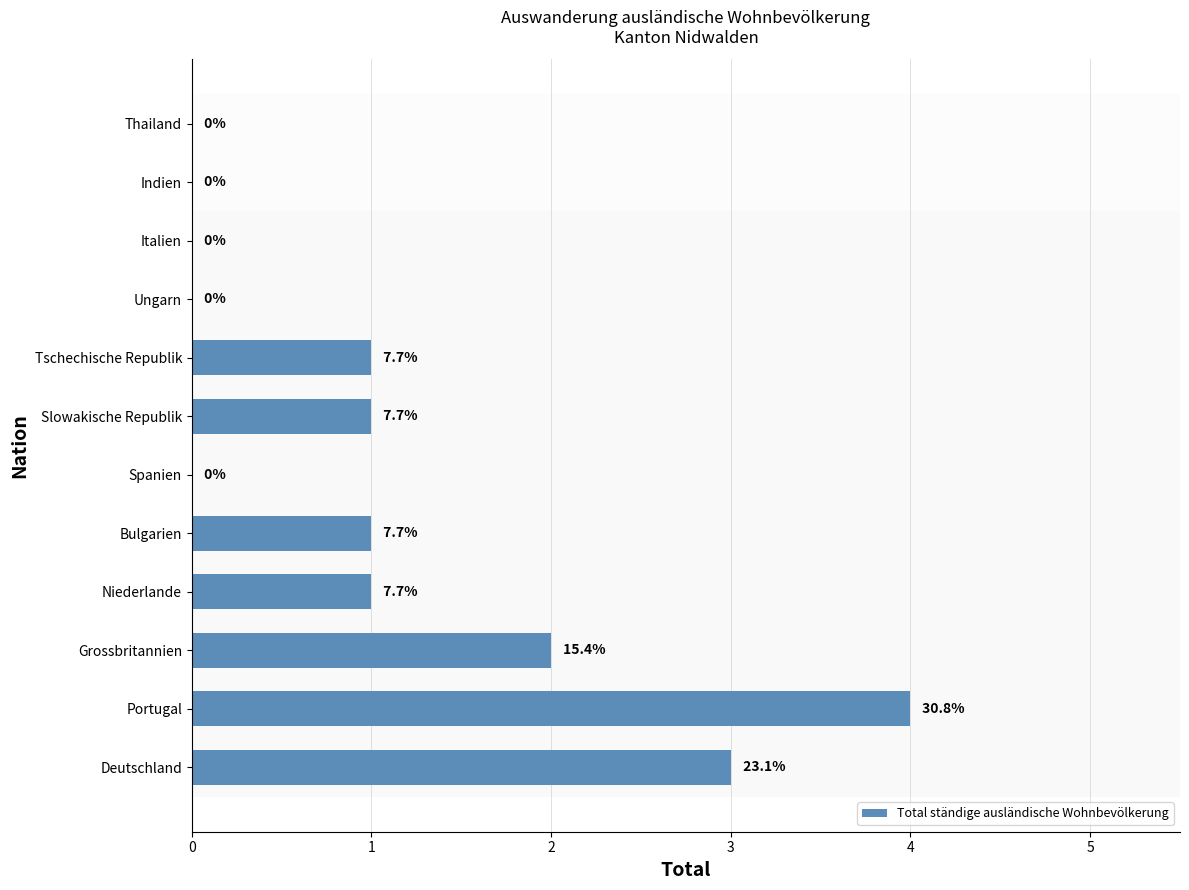

Does the chart contain stacked bars?

No